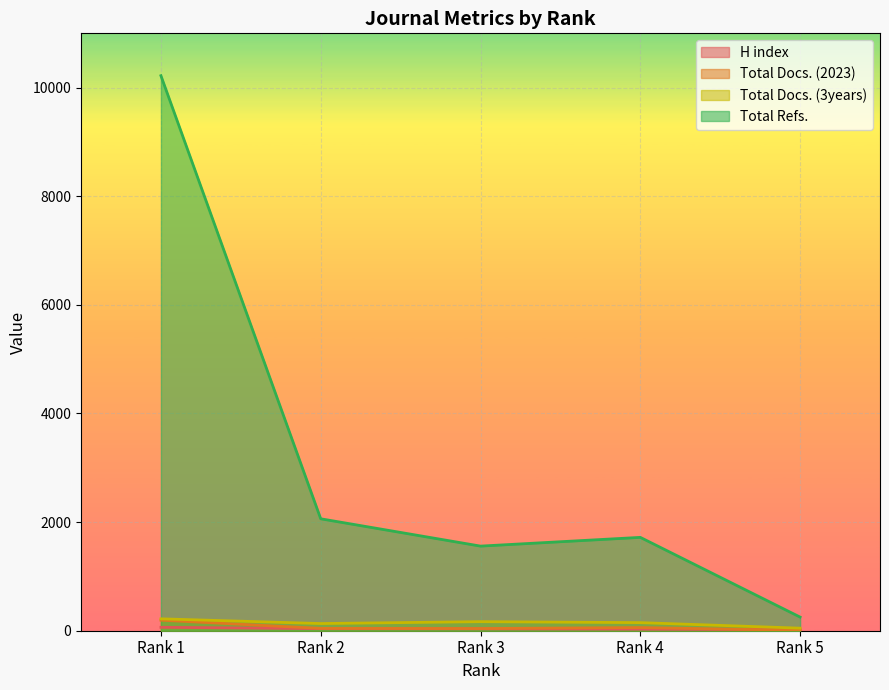

What is the difference between the Total Refs. values at Rank 4 and Rank 2?

342